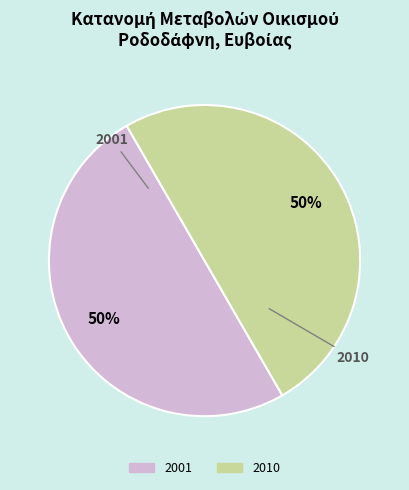

To the nearest percent, what is the combined percentage of 2010 and 2001?

100%